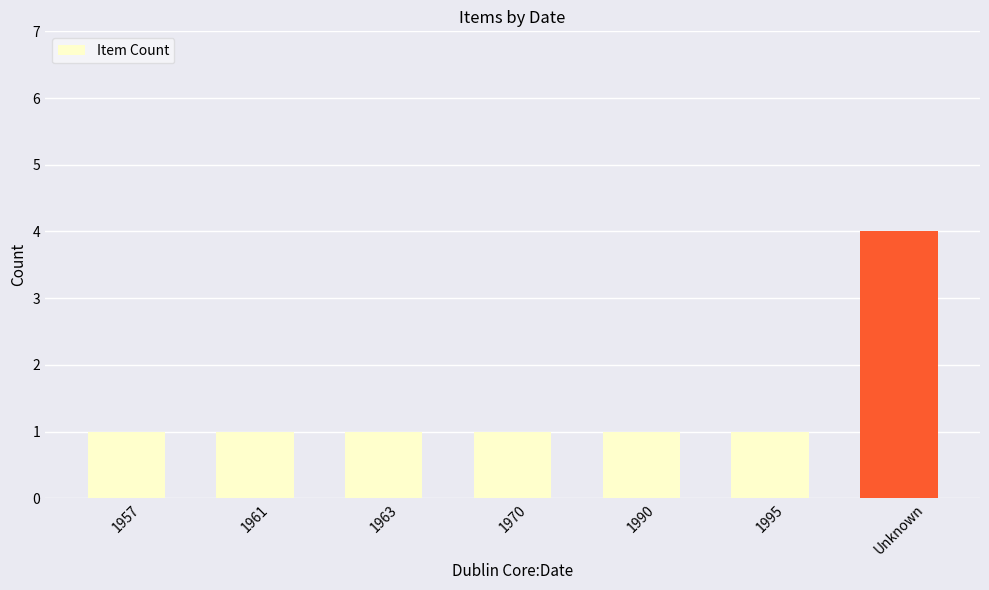

What is the sum of all values?

10